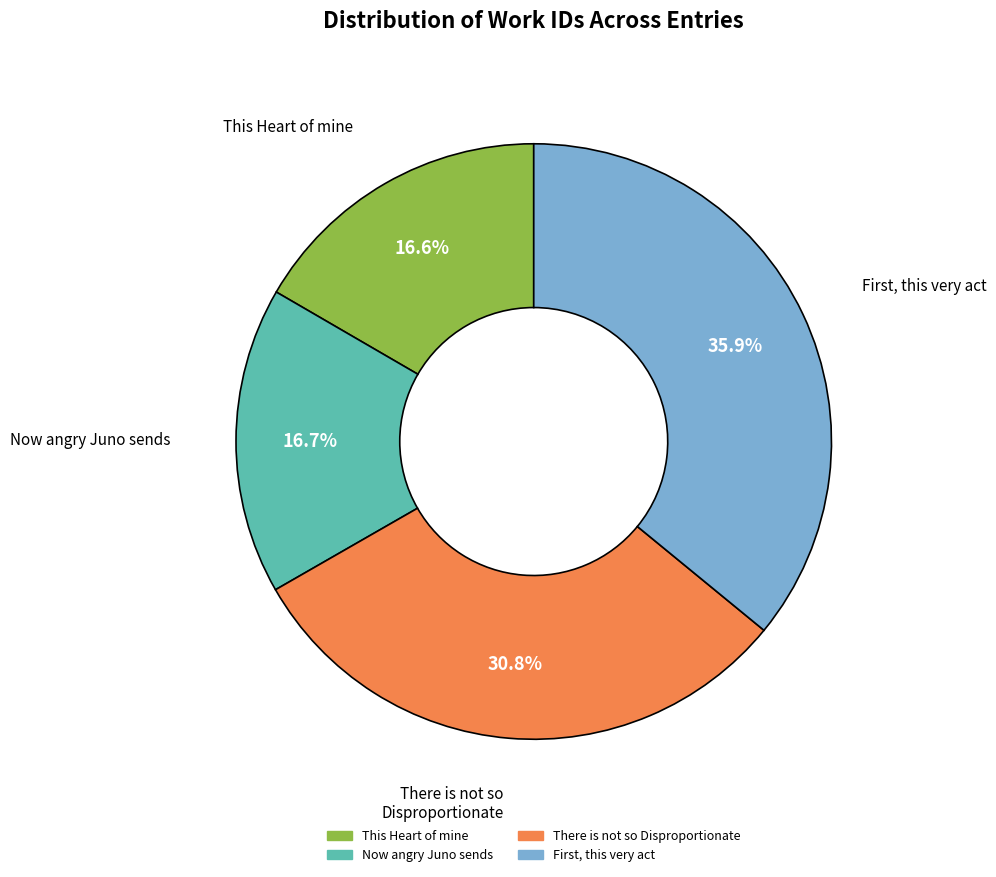

What is the largest slice in the pie chart?

First, this very act